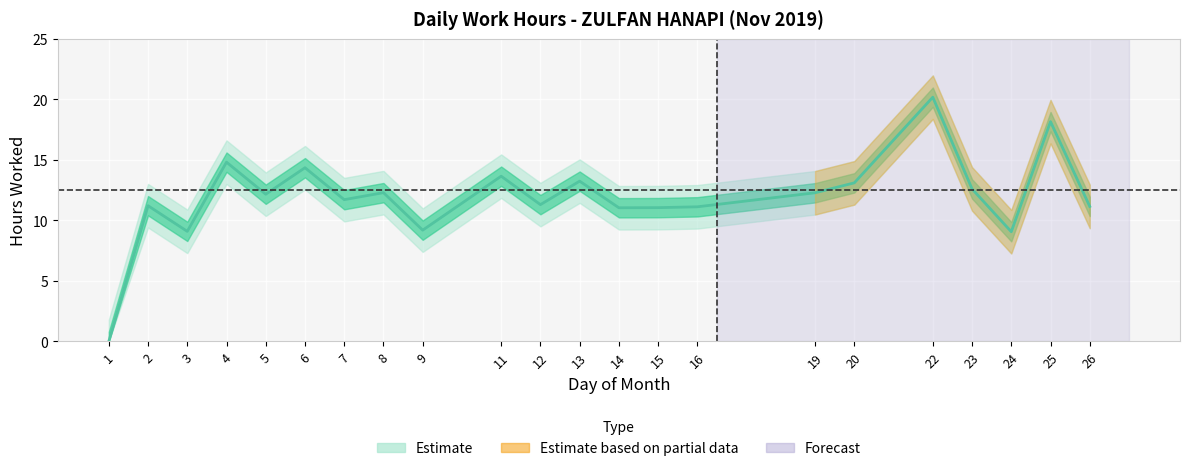

The chart shows a value of 11.1 at 14. True or false?

True